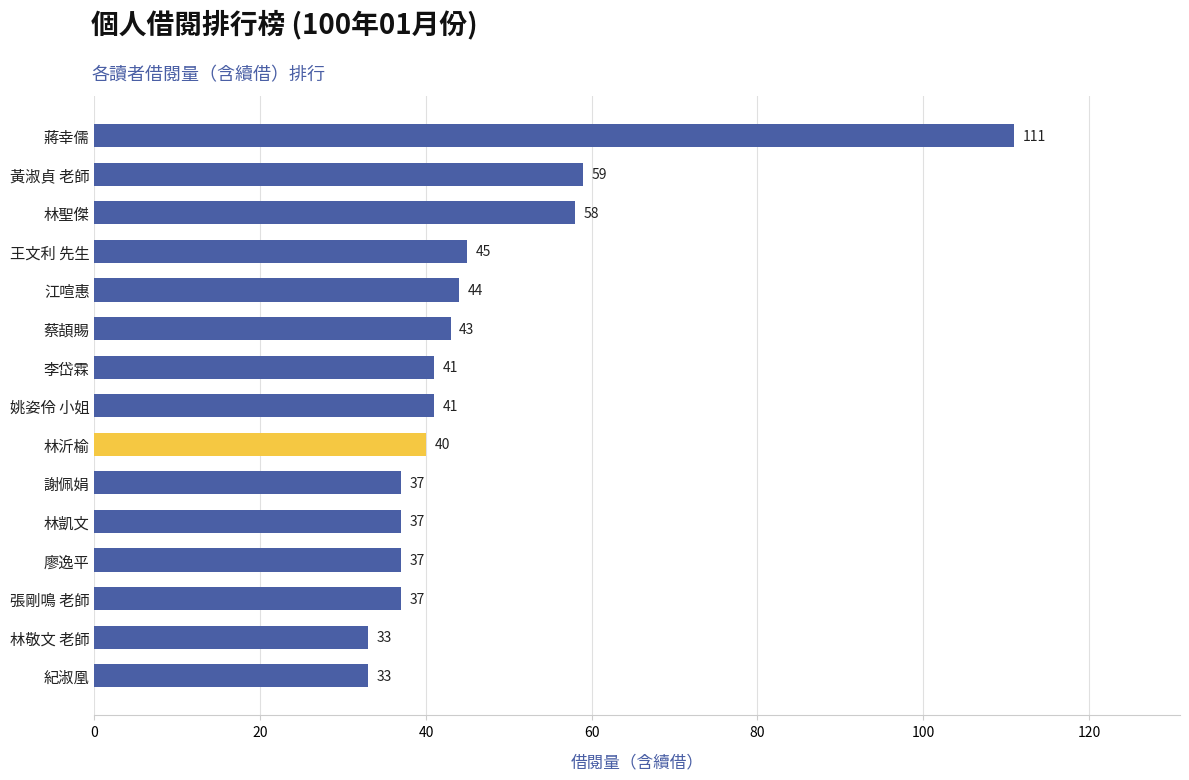

At which label is the value closest to 72?

黃淑貞 老師